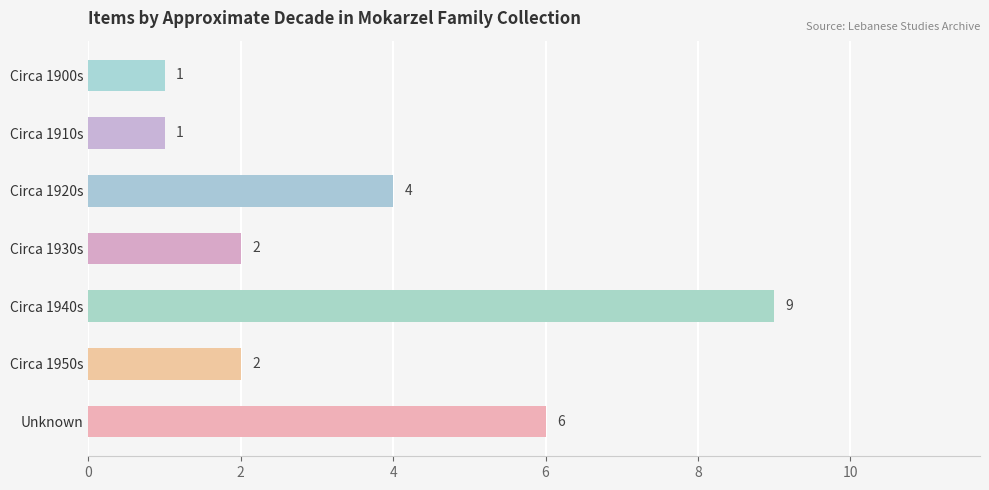

Which label corresponds to the largest value in the chart?

Circa 1940s